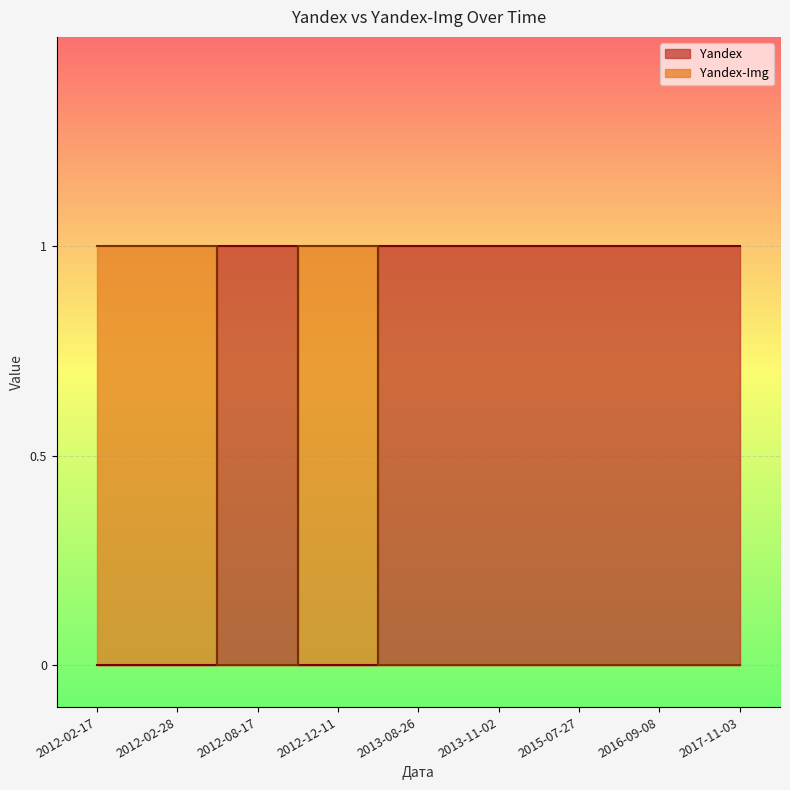

Where is Yandex nearest to the value 0?

2012-02-17